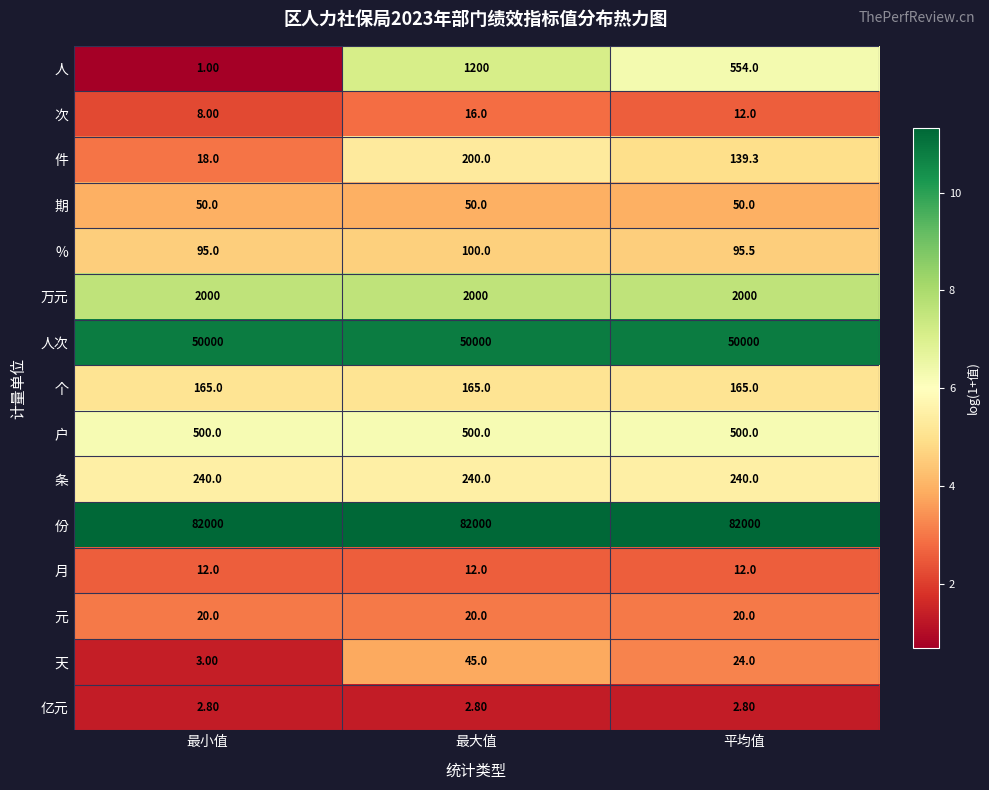

Which series has the widest spread of values?

人